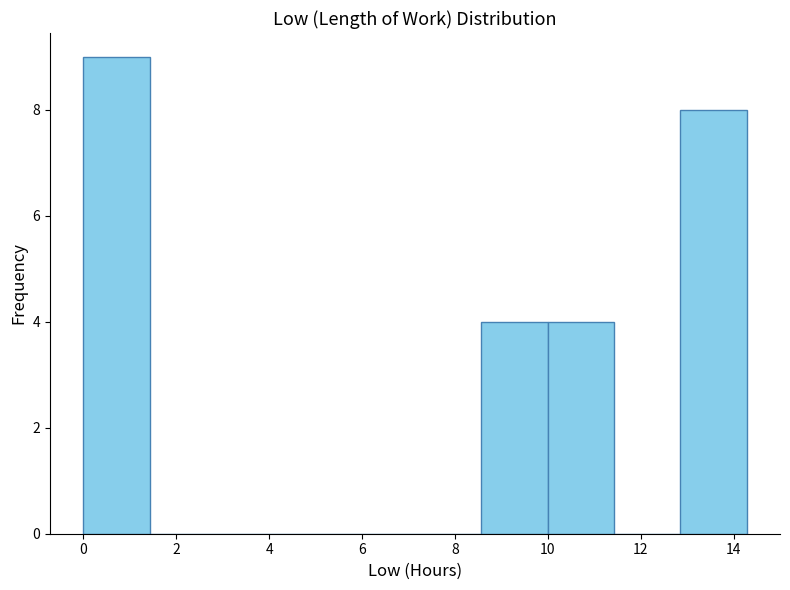

How tall is the bar that spans 8.6 to 10.0 on the x-axis? Neither the bar edges nor the heights are printed on the chart, so give them approximately, as read against the axes.

4